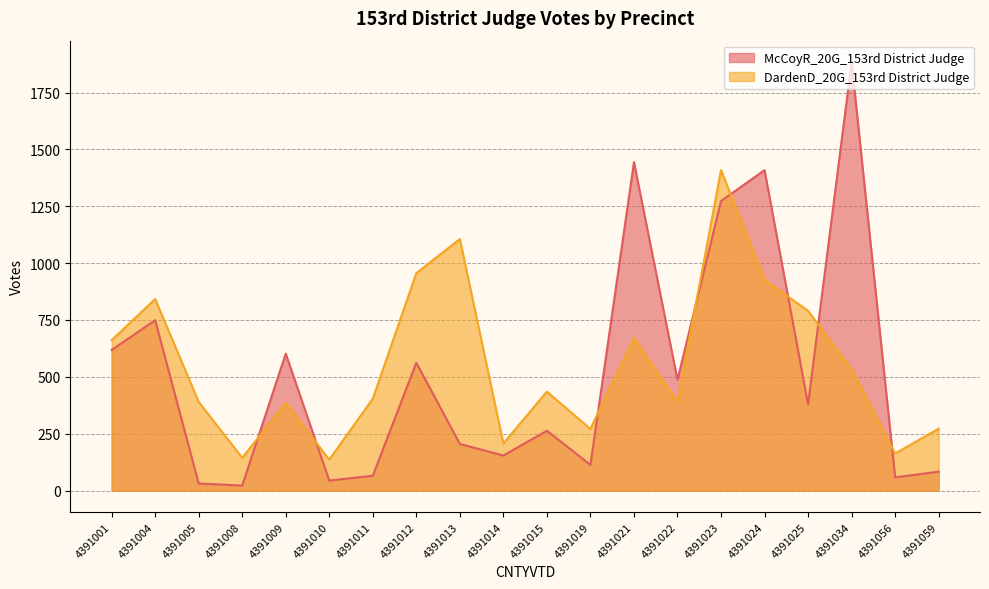

Where is McCoyR_20G_153rd District Judge nearest to the value 953?

4391004